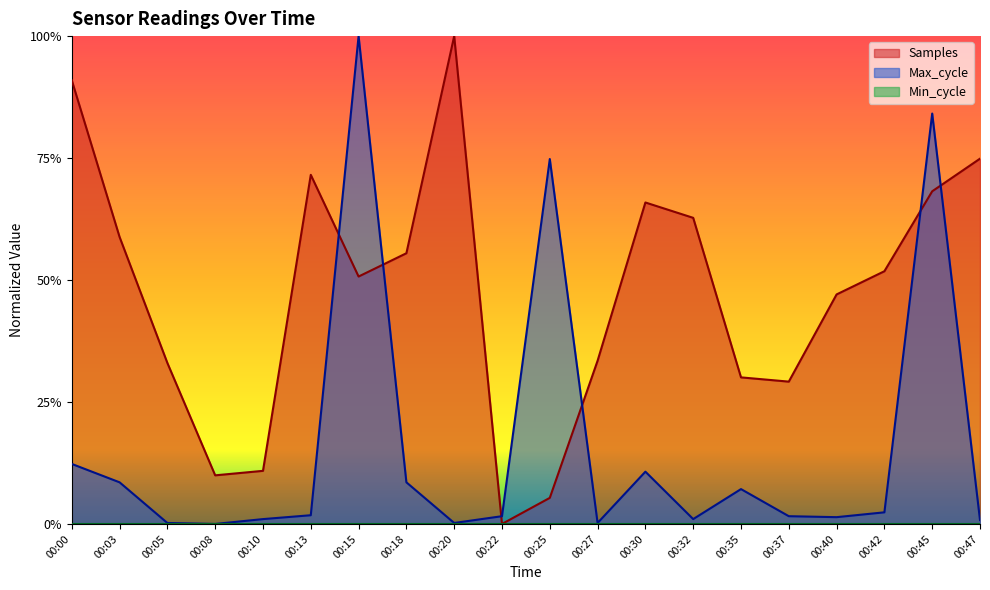

Reading right to left, transcribe all the data shown in this chart.

Samples: 0.7	0.7	0.5	0.5	0.3	0.3	0.6	0.7	0.3	0.1	0.0	1.0	0.6	0.5	0.7	0.1	0.1	0.3	0.6	0.9
Max_cycle: 0.0	0.8	0.0	0.0	0.0	0.1	0.0	0.1	0.0	0.7	0.0	0.0	0.1	1.0	0.0	0.0	0.0	0.0	0.1	0.1